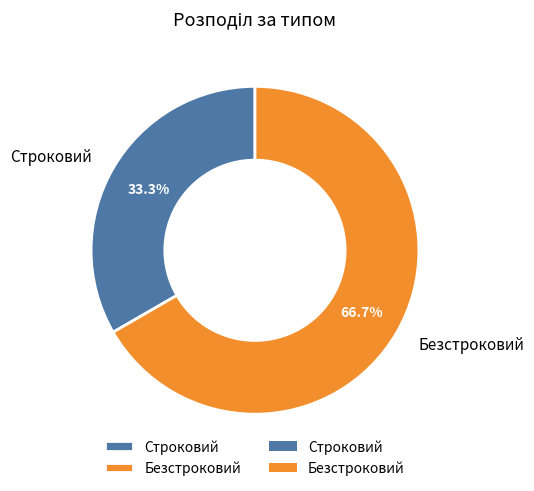

To the nearest percent, what percentage of the pie is Безстроковий?

67%